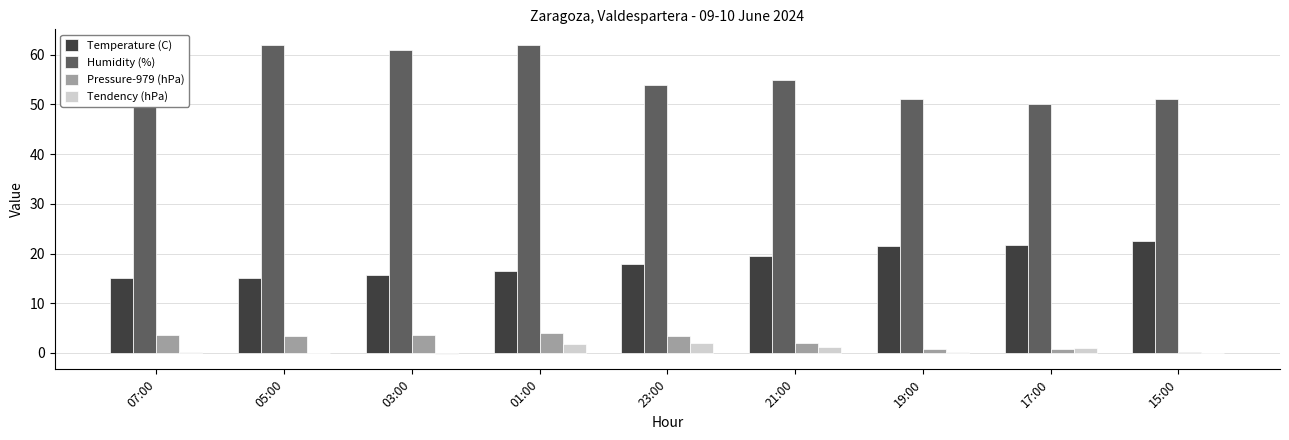

The Temperature (C) series shows 29.8 at 19:00. True or false?

False